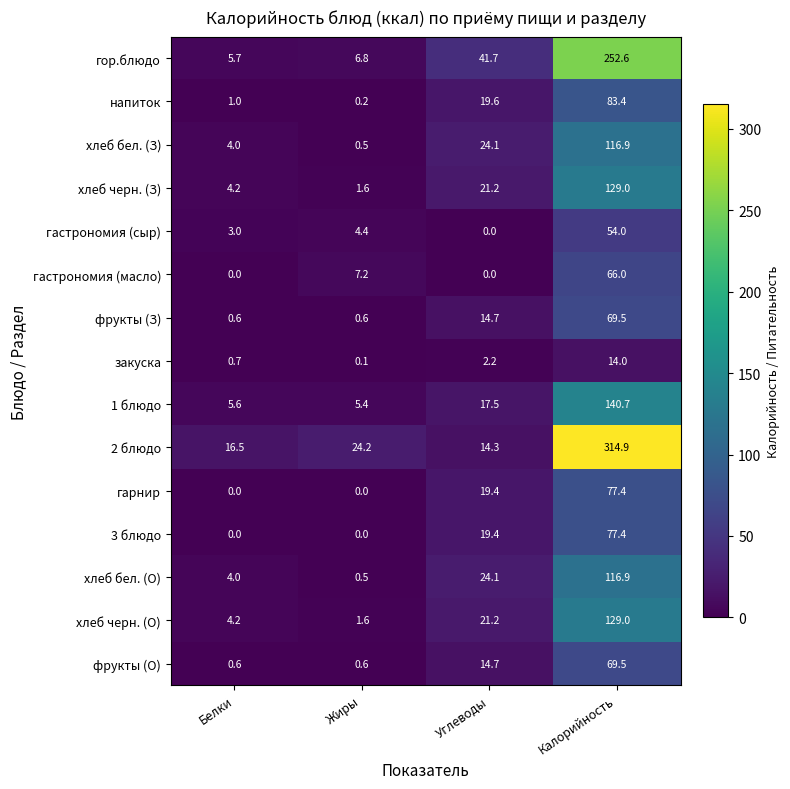

Which series has the widest spread of values?

2 блюдо